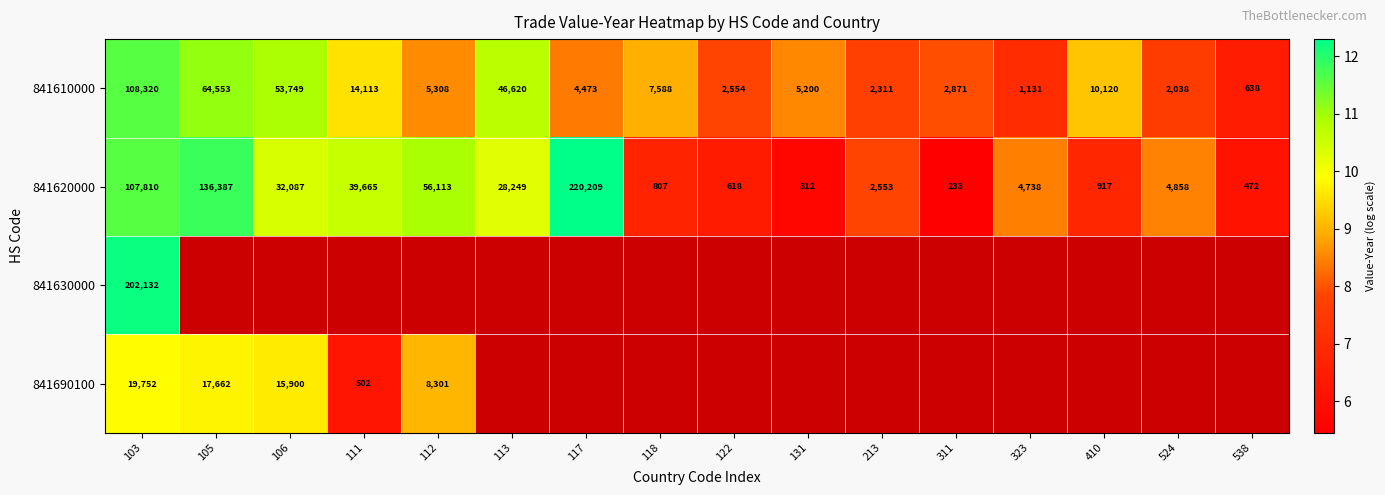

The 841690100 series shows 15.1 at 112. True or false?

False